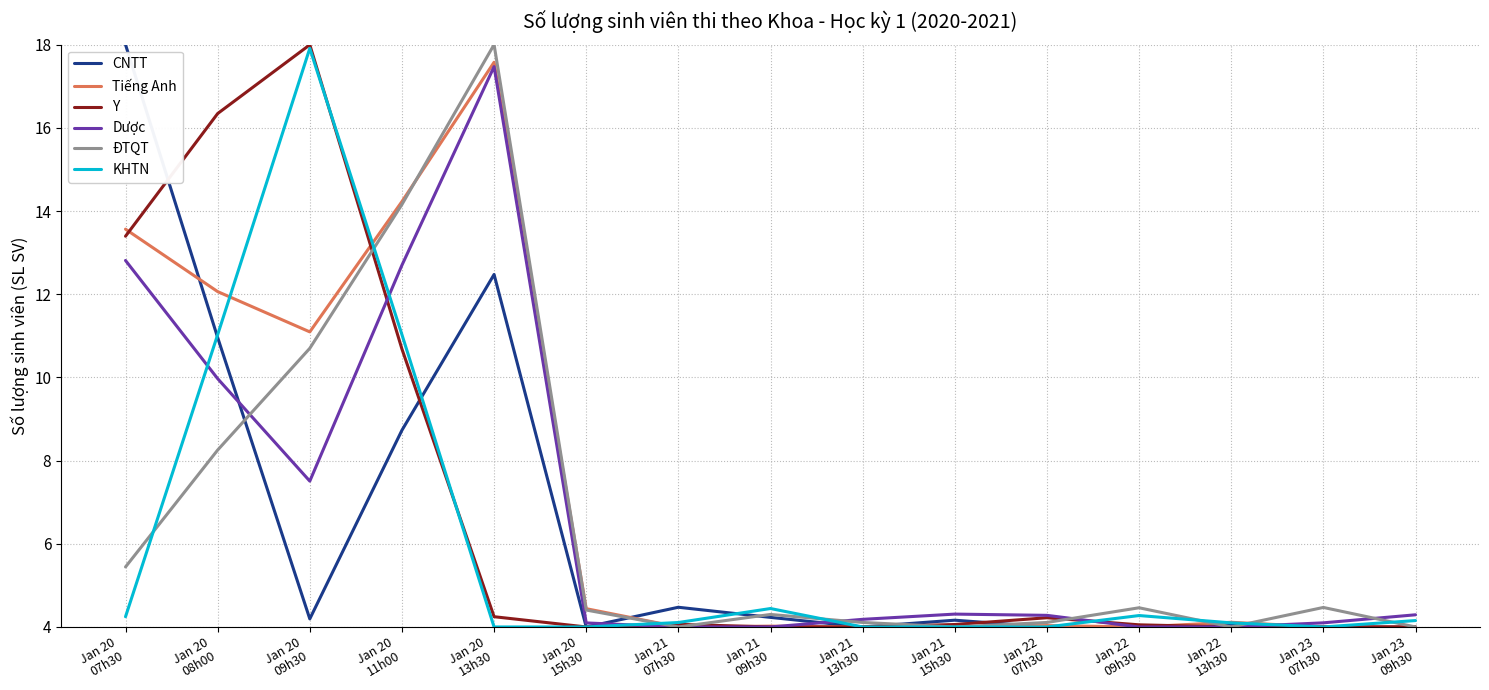

What is the lowest value of the ĐTQT series?

4.0